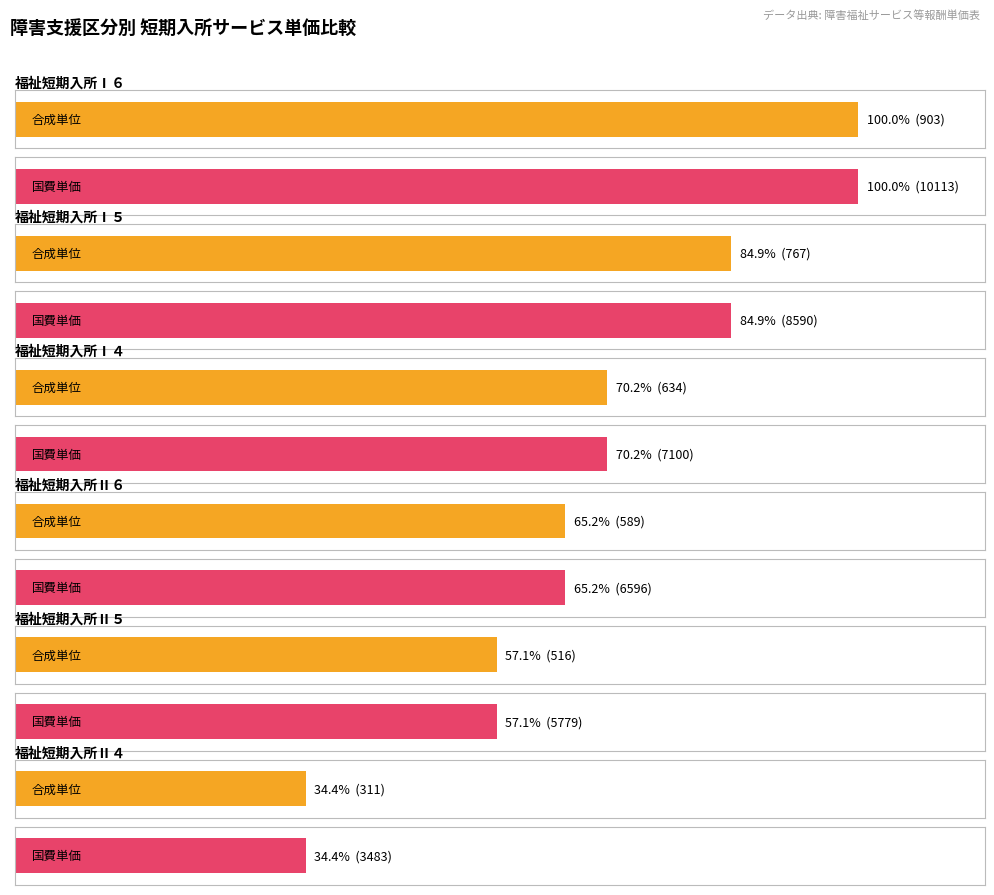

What is the greatest value displayed?

10113